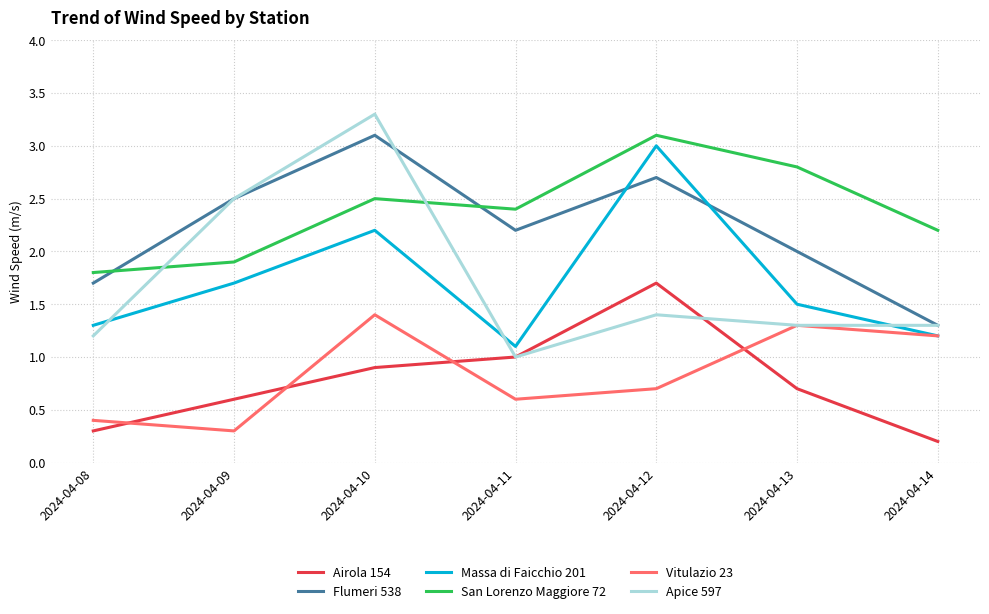

Rank the series at 2024-04-08 from highest to lowest value.

San Lorenzo Maggiore 72, Flumeri 538, Massa di Faicchio 201, Apice 597, Vitulazio 23, Airola 154